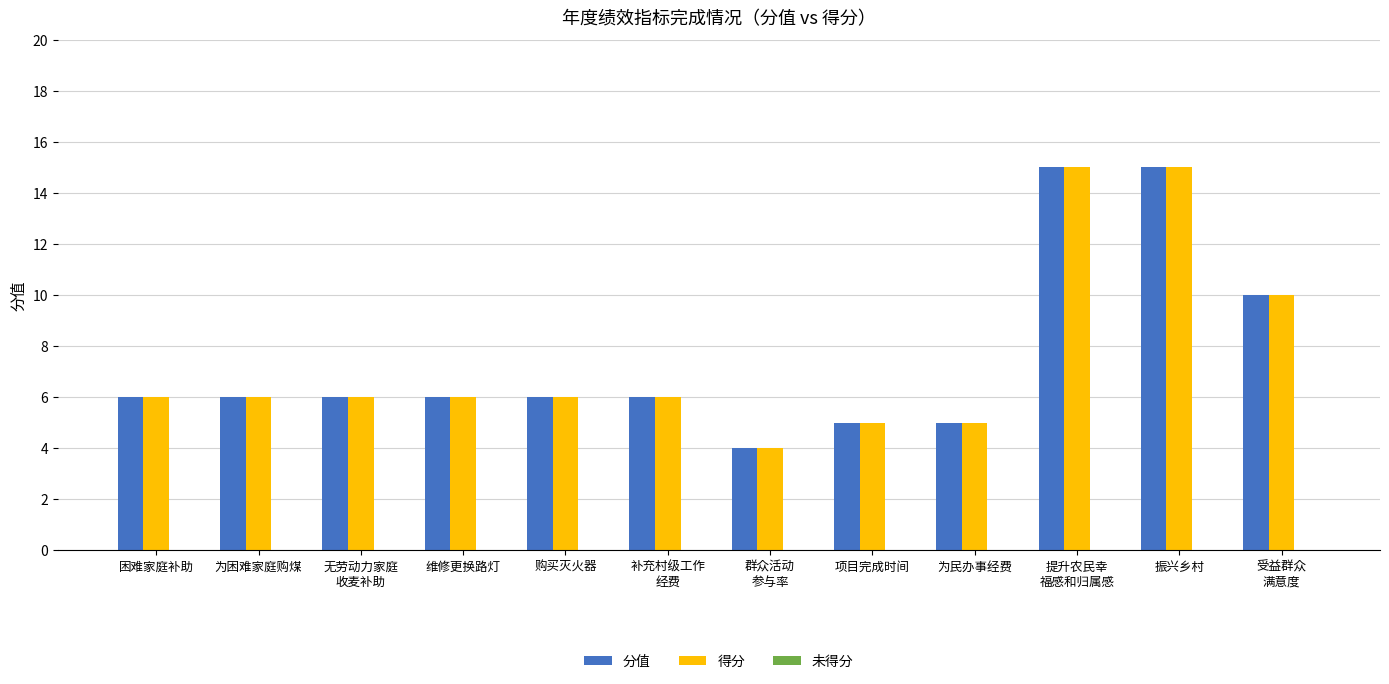

What is the difference between the second highest and second lowest values in the 得分 series?

10